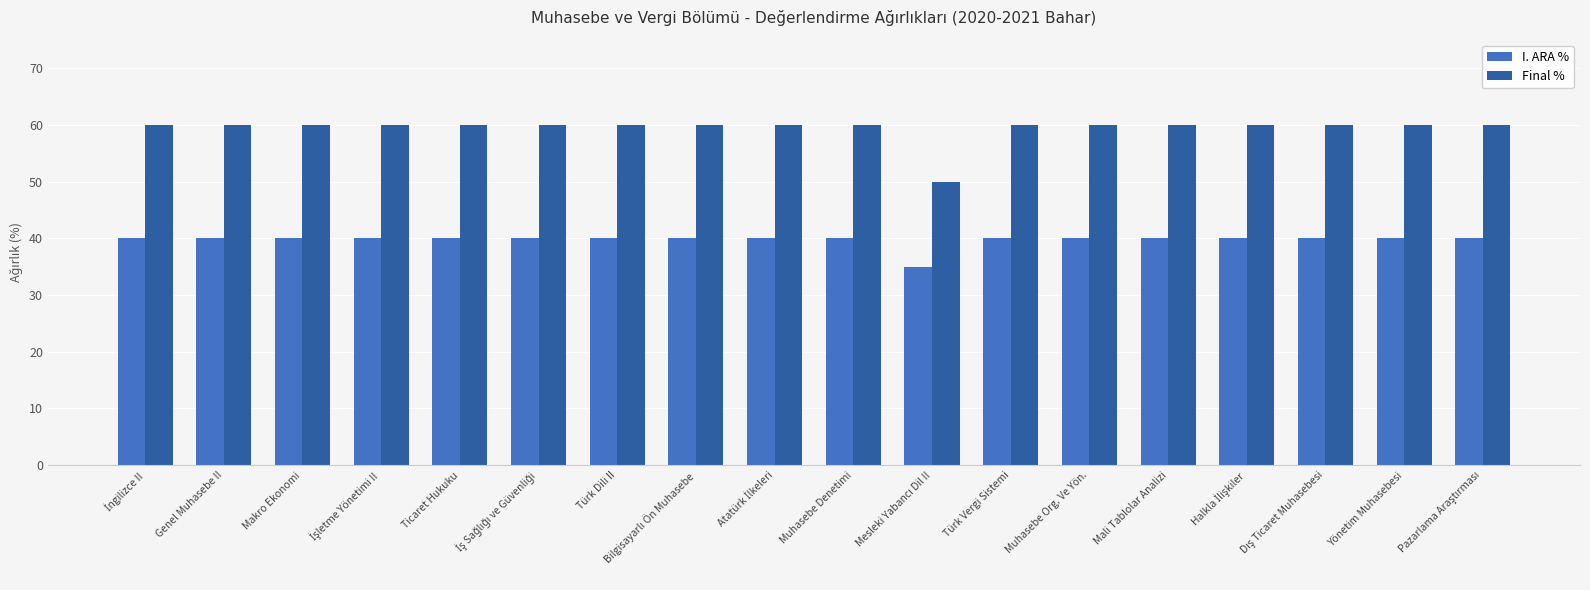

What is the label of the 14th bar from the left?

Mali Tablolar Analizi